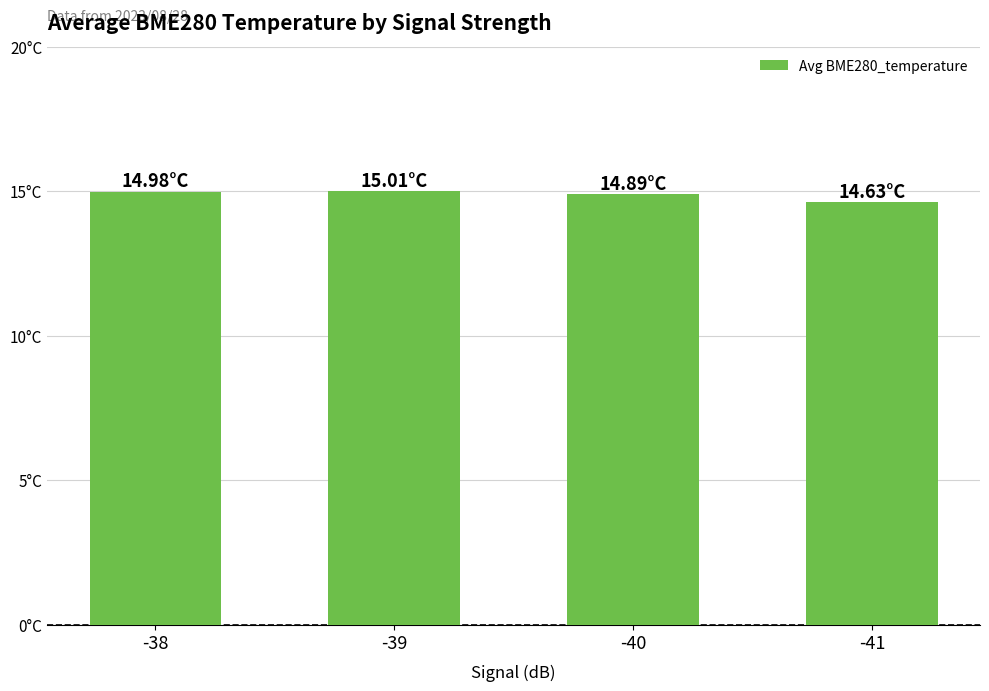

What is the sum of all values?

59.5